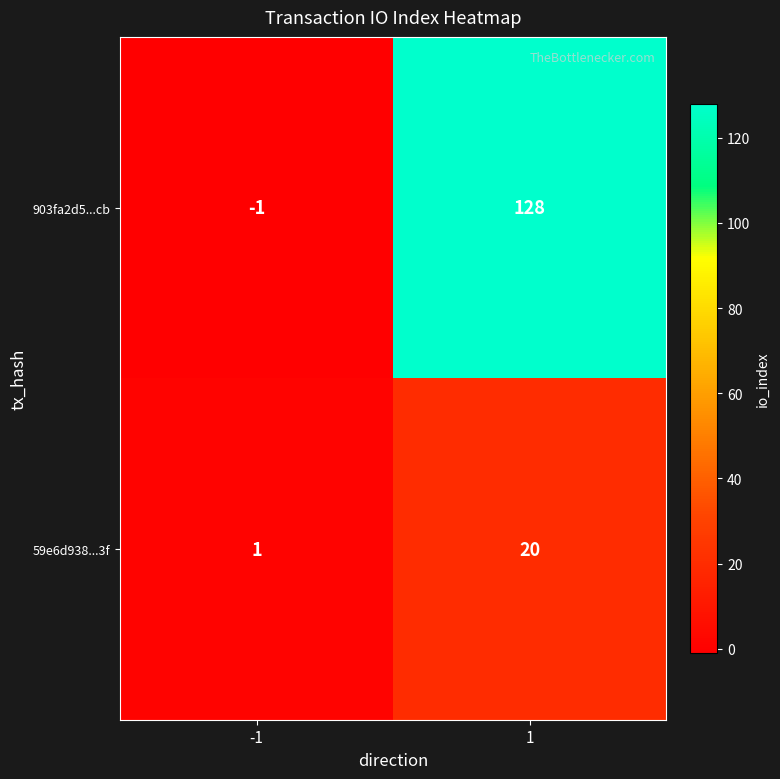

What is the sum of all 903fa2d5...cb values?

127